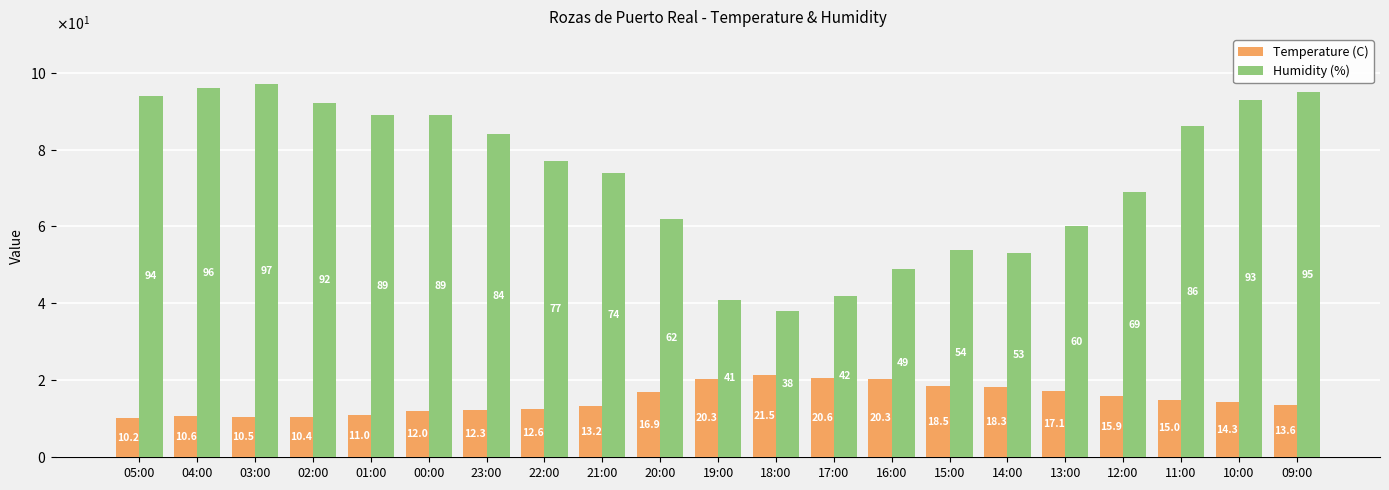

What are all the series names shown in the legend?

Temperature (C), Humidity (%)